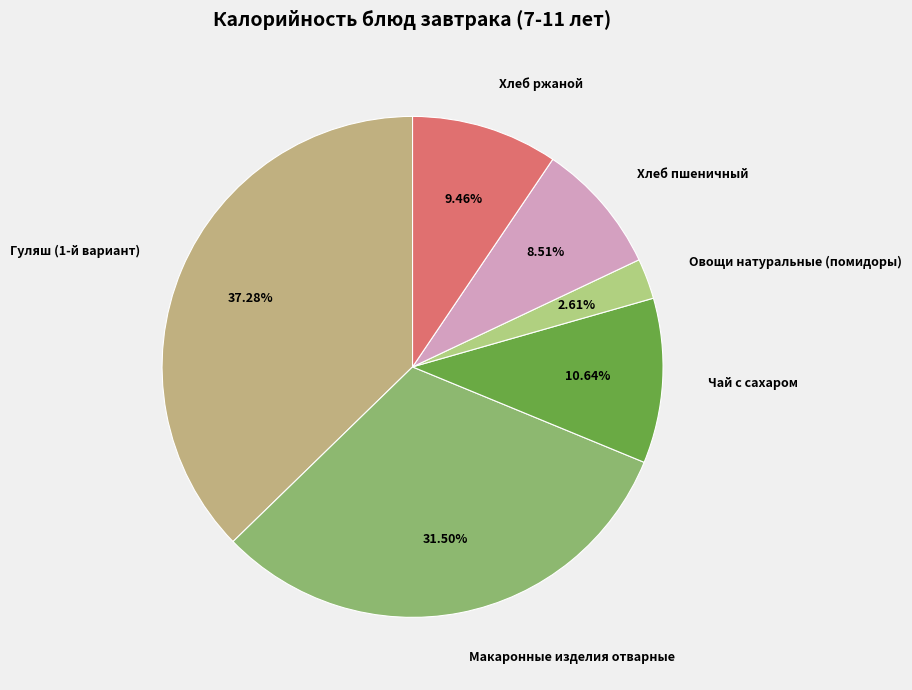

How many slices are in this pie chart?

6